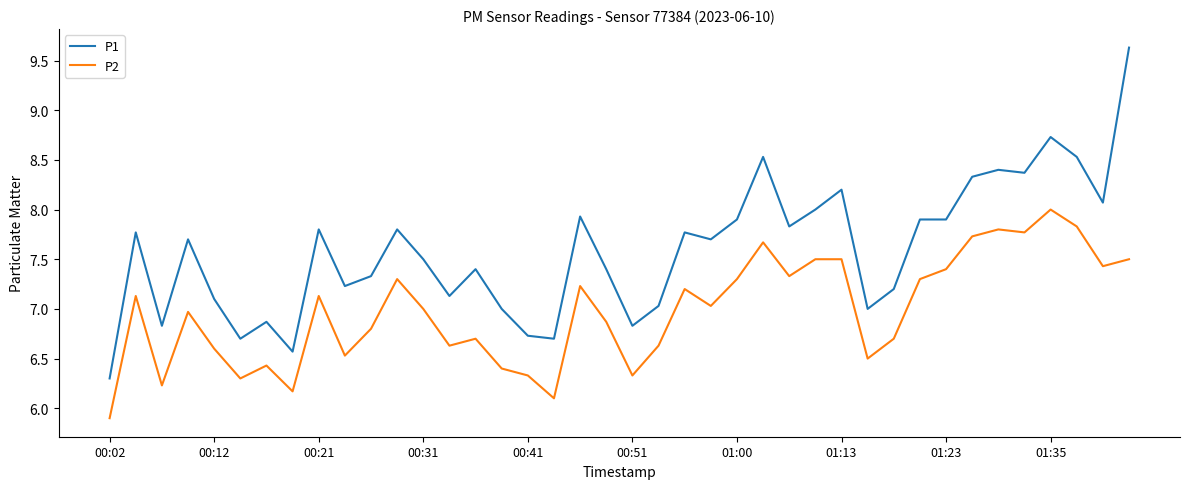

List the series in order of their peak value, lowest first.

P2, P1